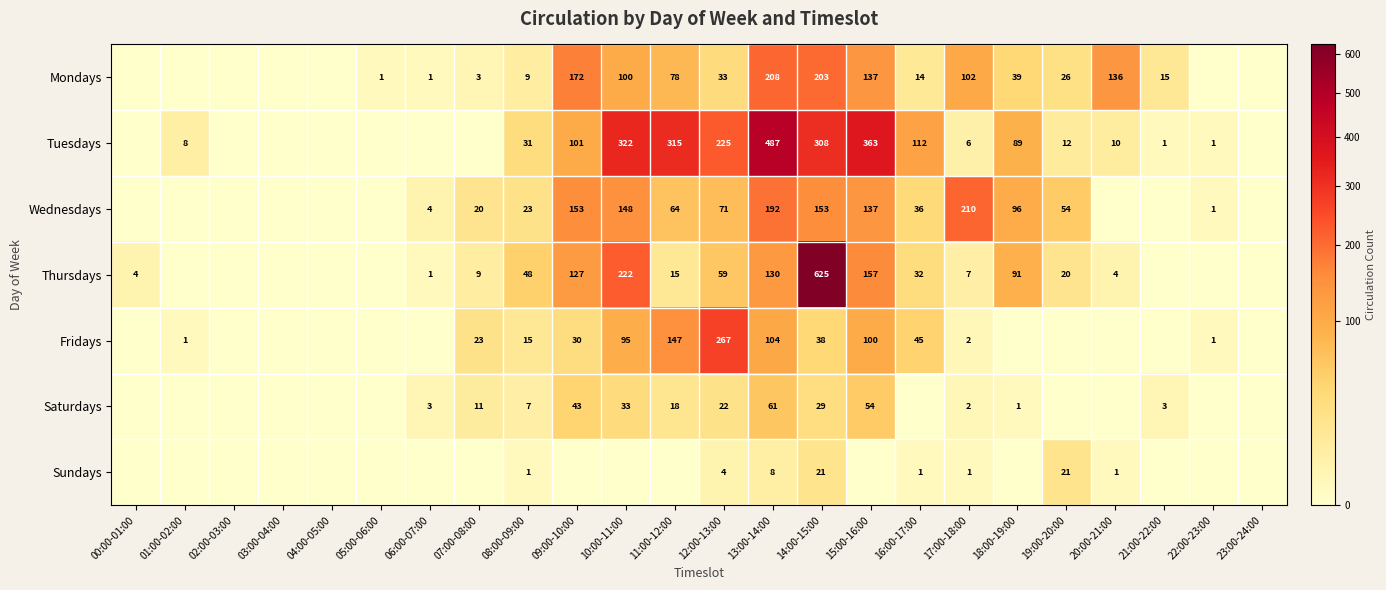

How many data points does each series have?

24